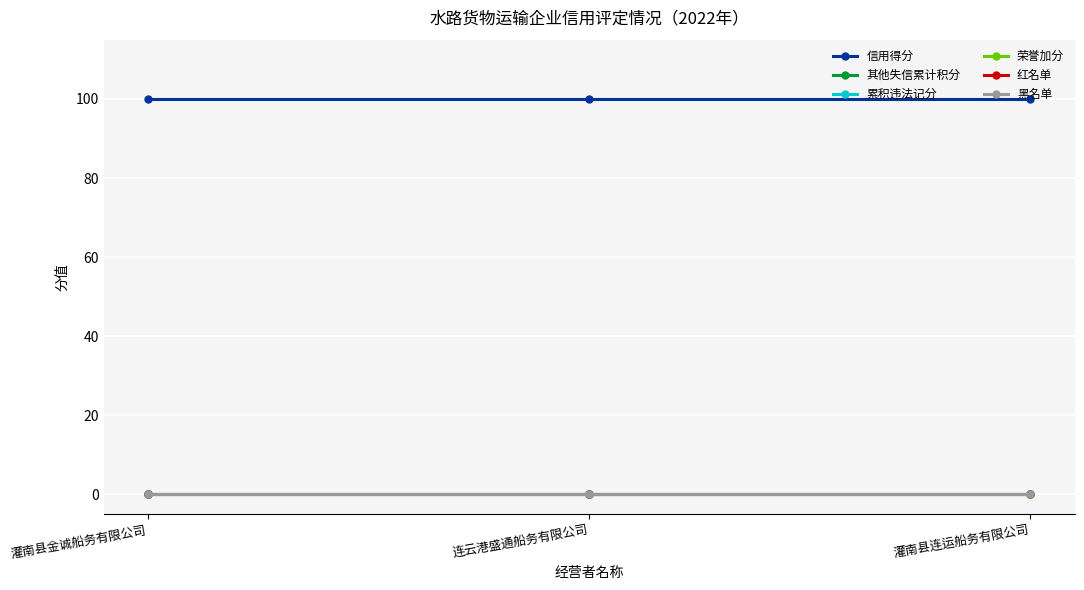

Which series has the largest range (max minus min)?

信用得分